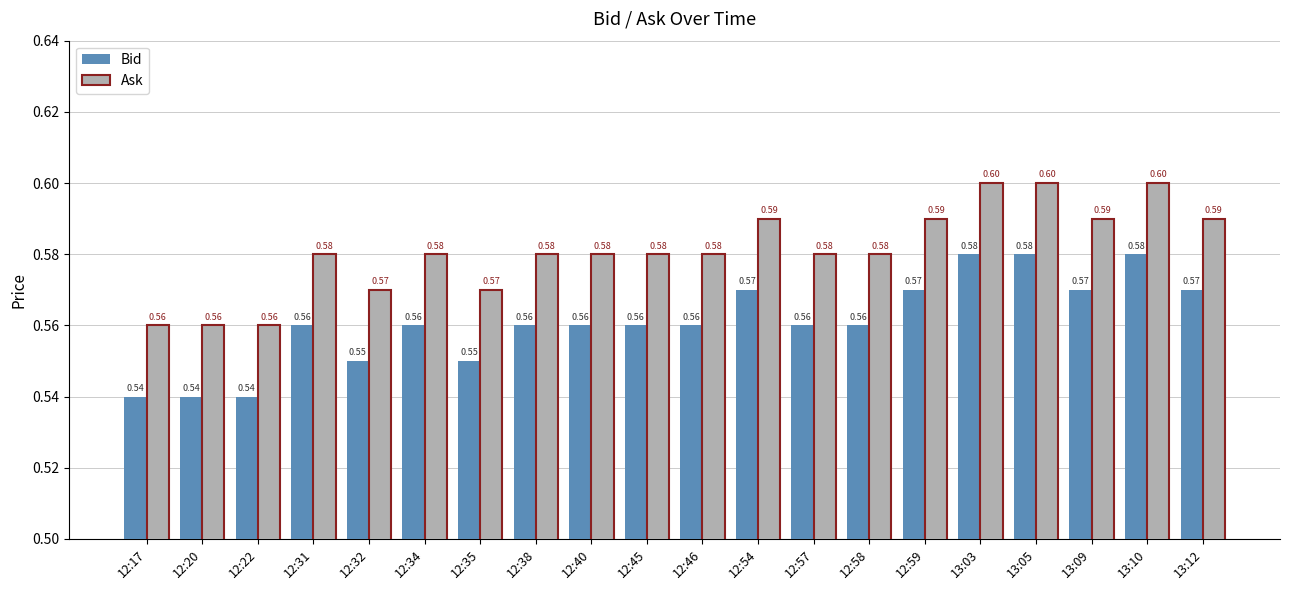

How many groups of bars are there?

20